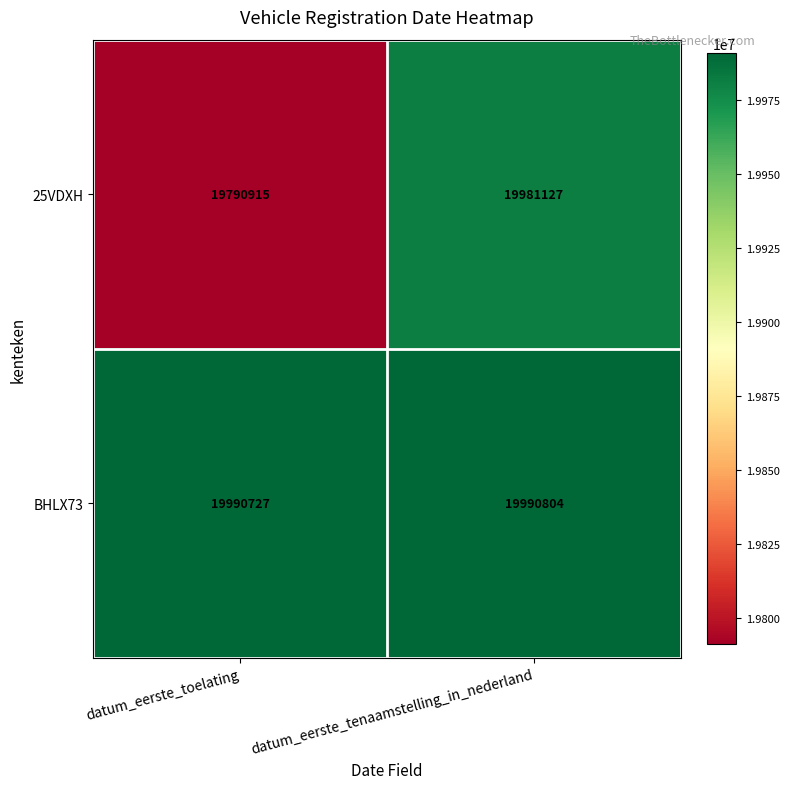

Which label corresponds to the largest value in the chart?

datum_eerste_tenaamstelling_in_nederland